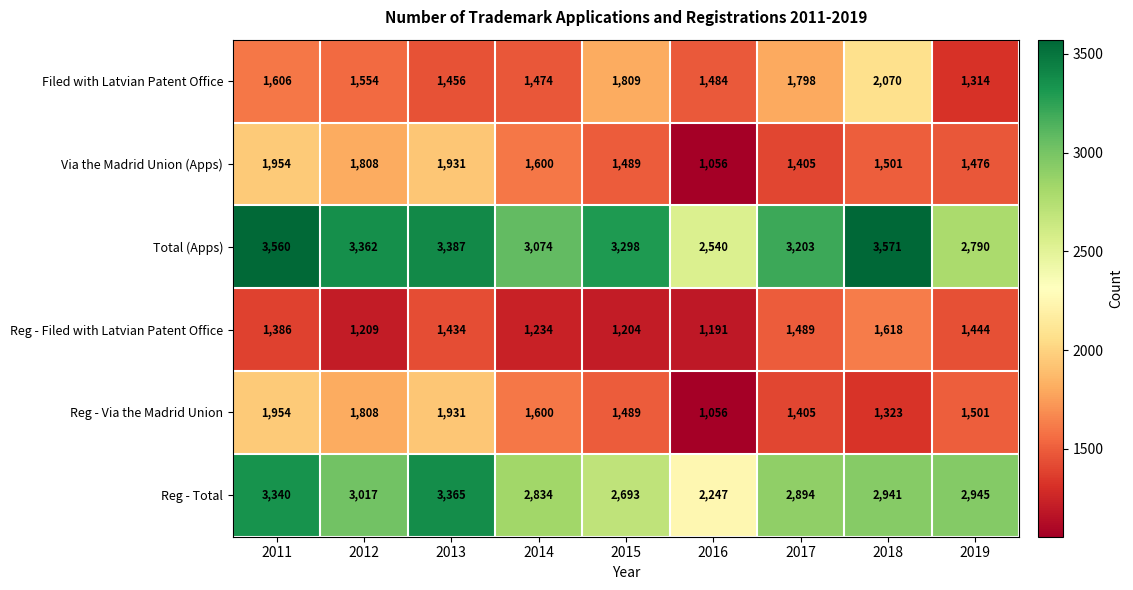

At which label is Total (Apps) closest to 3055?

2014